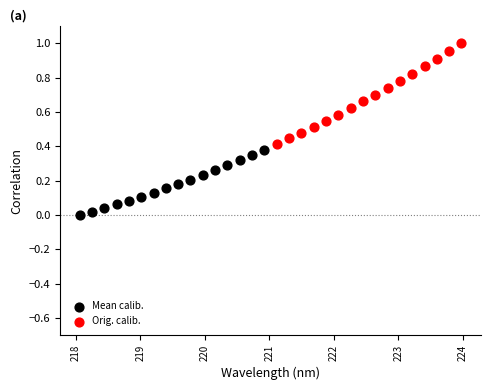

Which series contains the highest Y value?

Orig. calib.